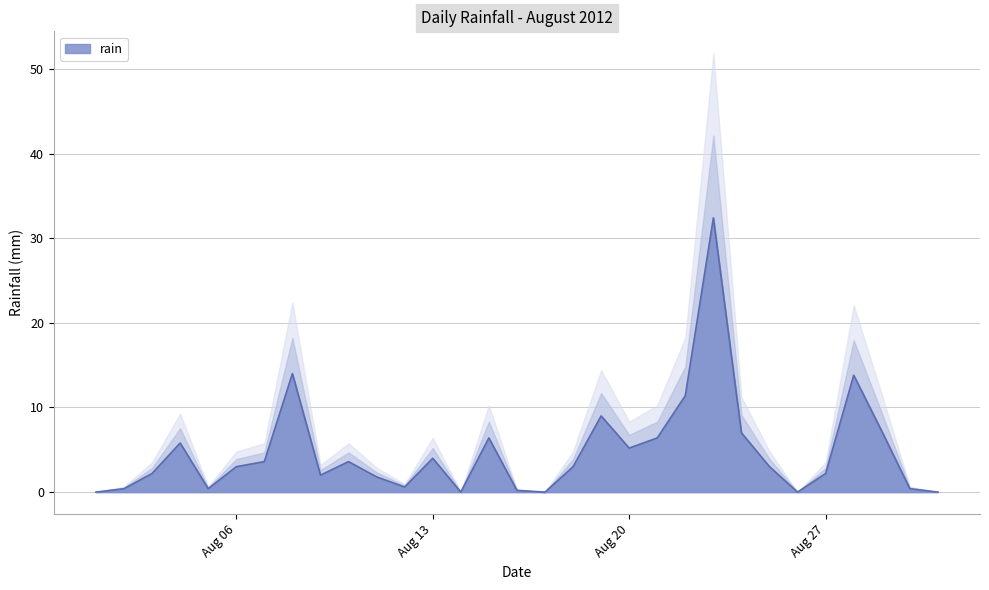

How many lines are shown in the chart?

1